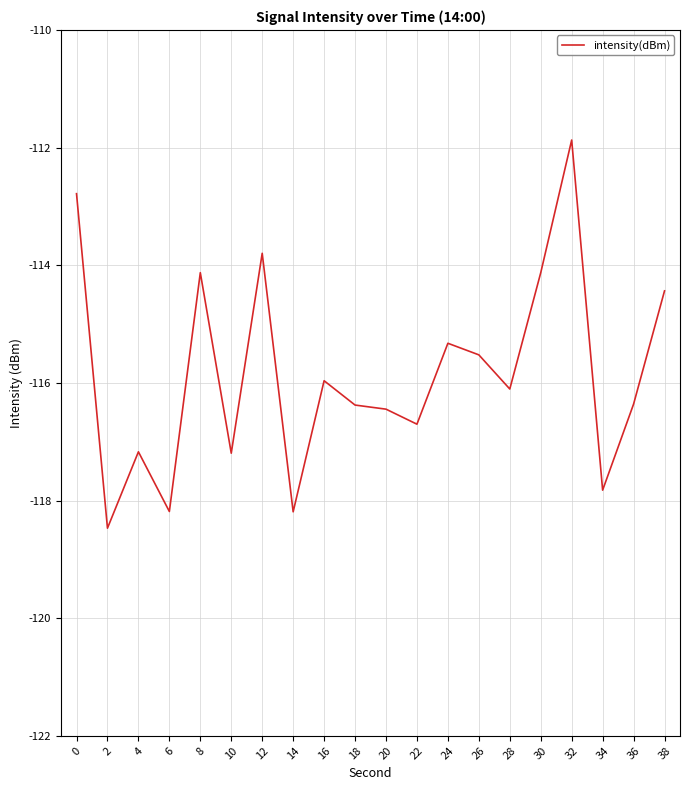

Which label corresponds to the largest value in the chart?

32